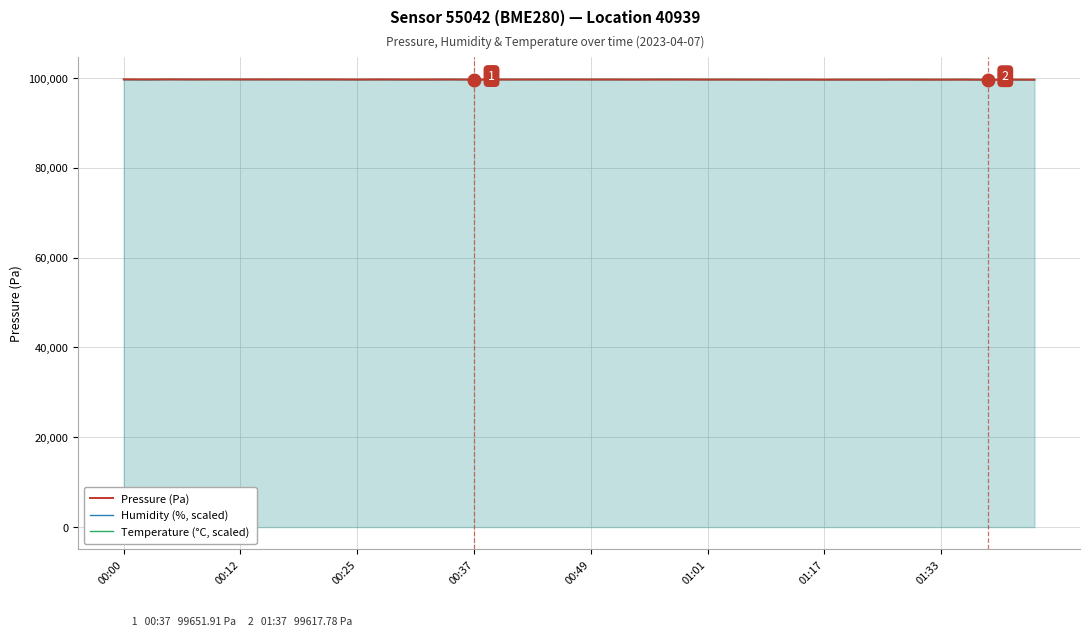

Which series has the largest total across all categories?

Temperature (°C, scaled)